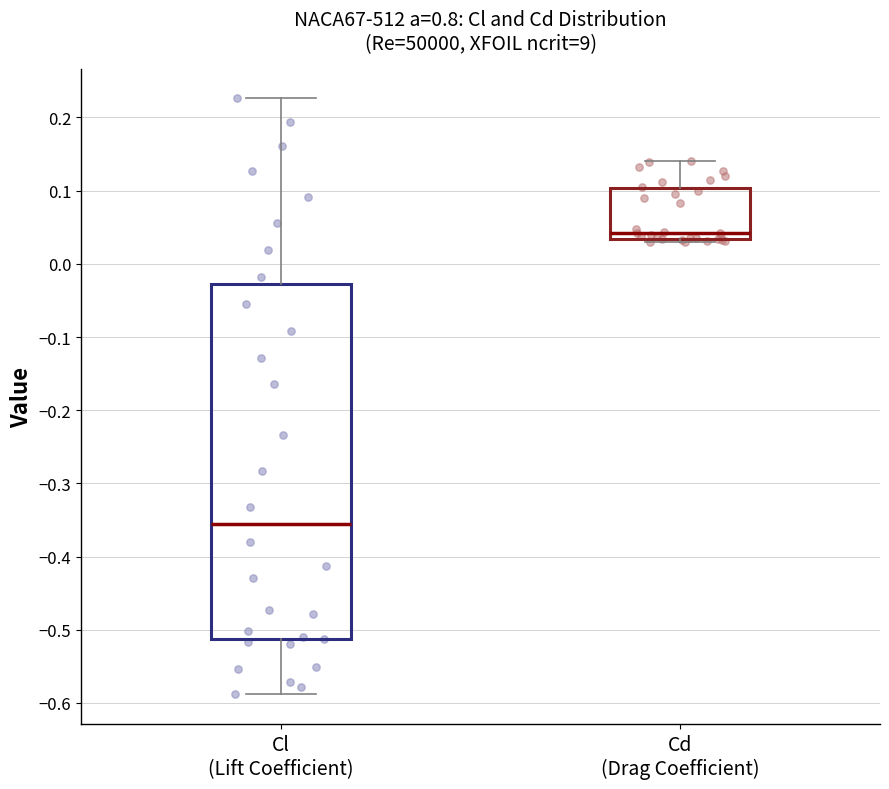

Reading left to right, read every box against the y-axis: the position of its median line, the range the box covers, and the ends of its whiskers. The values are not printed on the chart, so give them approximately, as read against the axis.

Cl (Lift Coefficient): median -0.36, box -0.51 to -0.03, whiskers -0.59 to 0.23
Cd (Drag Coefficient): median 0.04, box 0.03 to 0.10, whiskers 0.03 (just below the box's lower edge) to 0.14